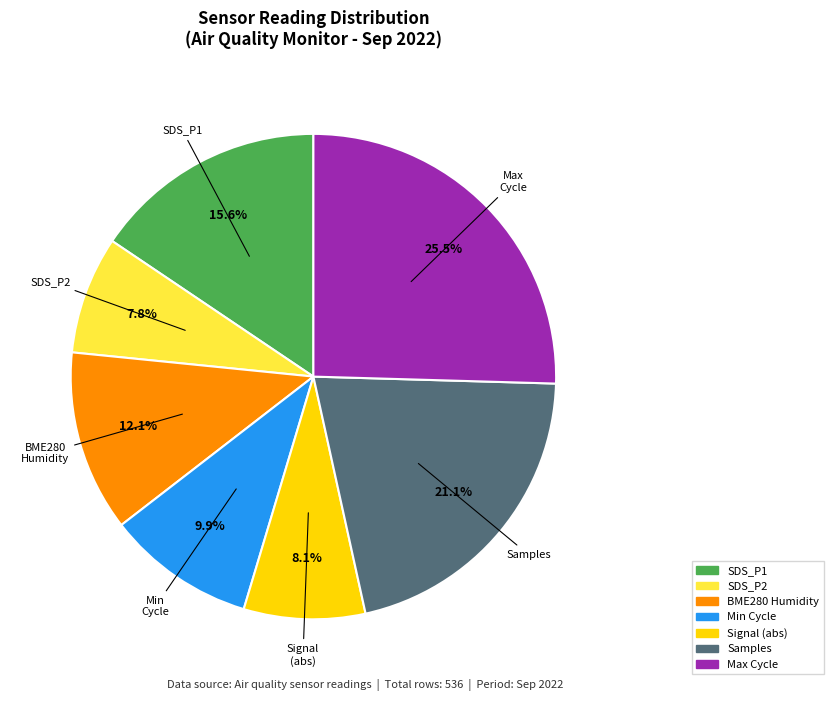

How many slices are in this pie chart?

7